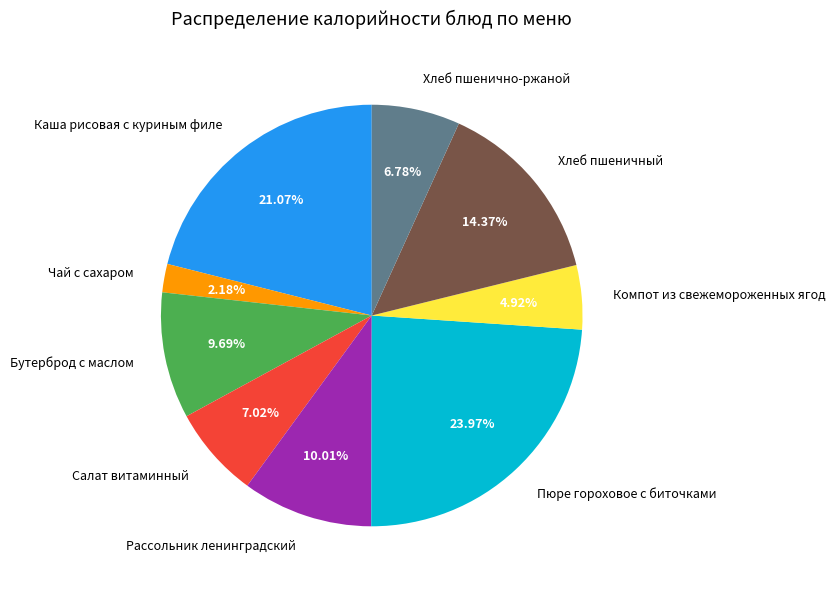

What percentage is NOT represented by Чай с сахаром?

97.8%